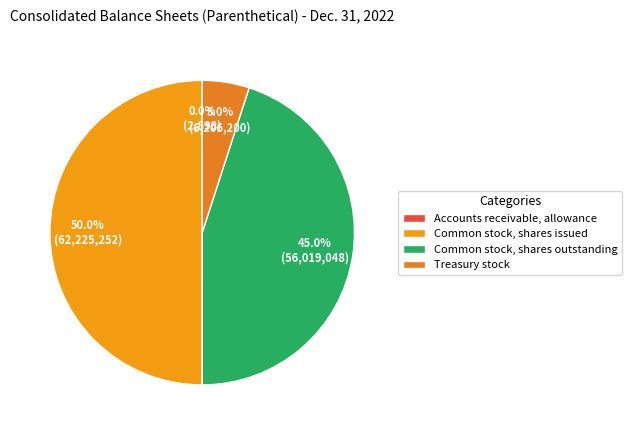

Rank the categories by value from lowest to highest.

Accounts receivable, allowance, Treasury stock (in shares), Common stock, shares outstanding (in shares), Common stock, shares issued (in shares)